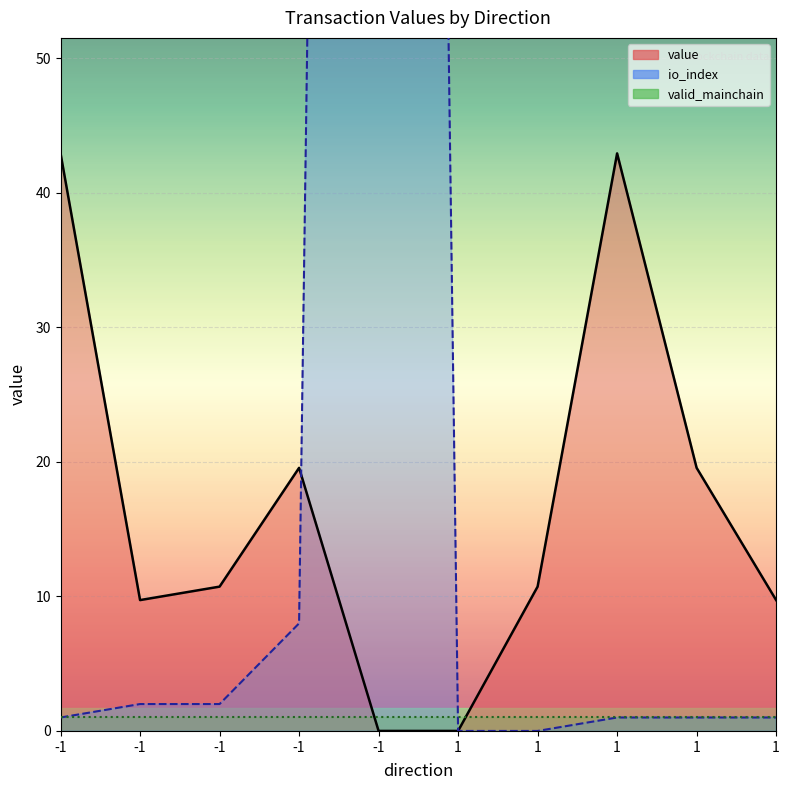

Which has a higher value, -1 or 1?

-1